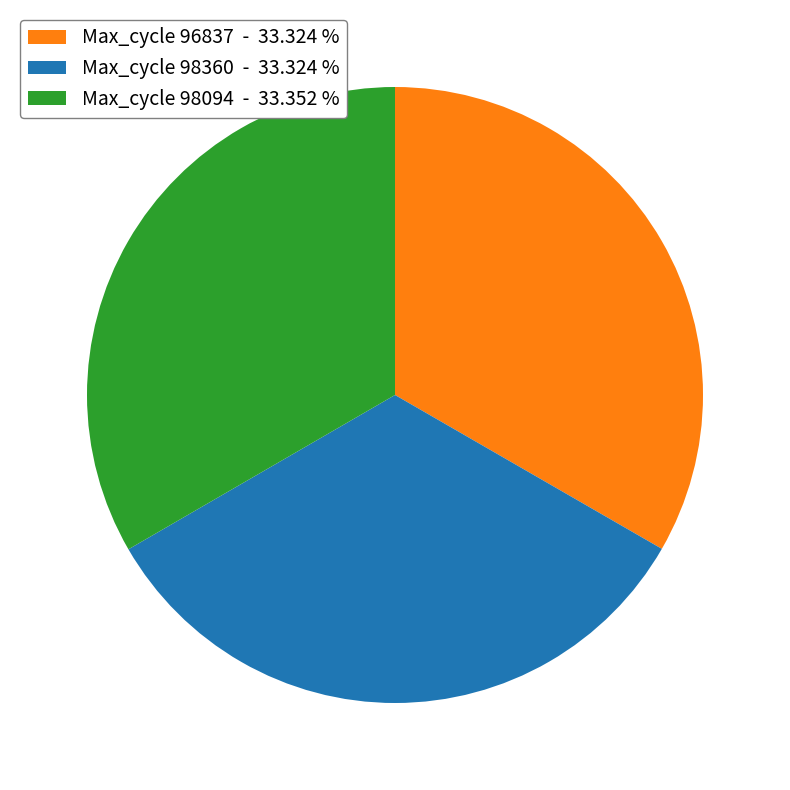

Approximately how many times larger is the value at Max_cycle 98094 - 33.352 % compared to Max_cycle 96837 - 33.324 %?

1.0